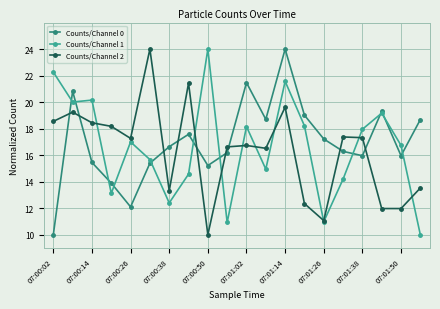

What is the difference between the second highest and second lowest values in the Counts/Channel 2 series?

10.4